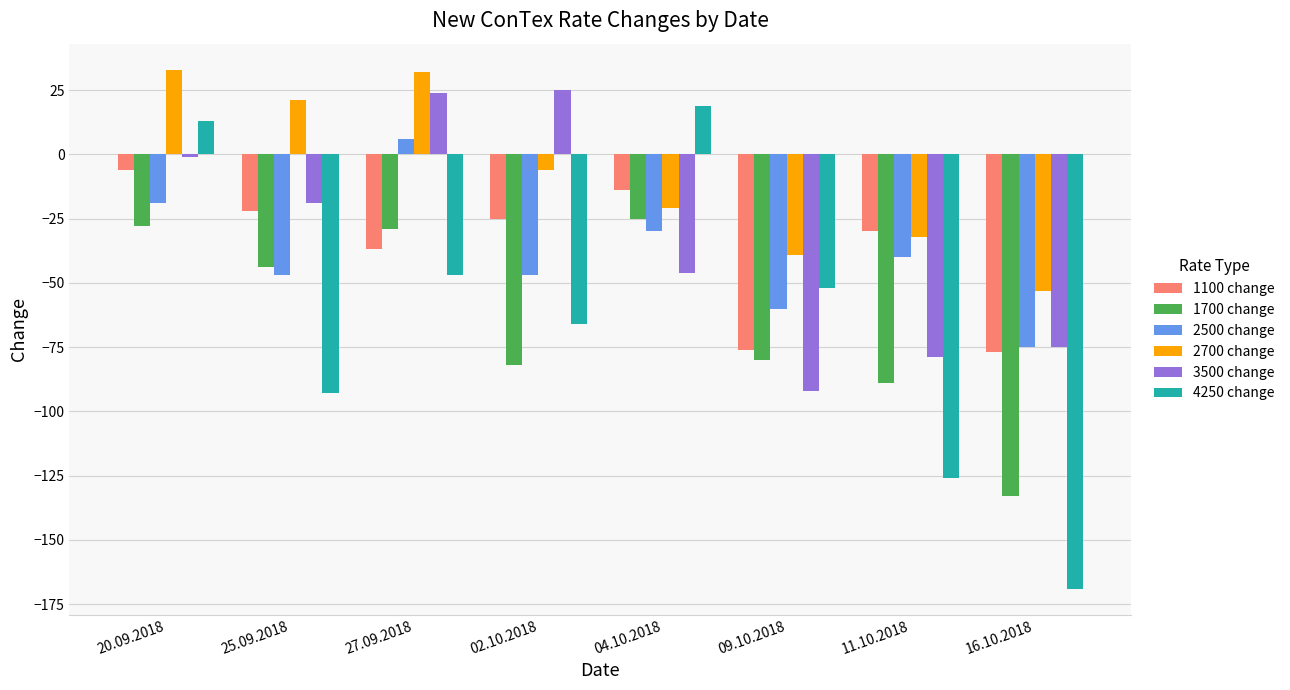

What is the lowest value of the 2500 change series?

-75